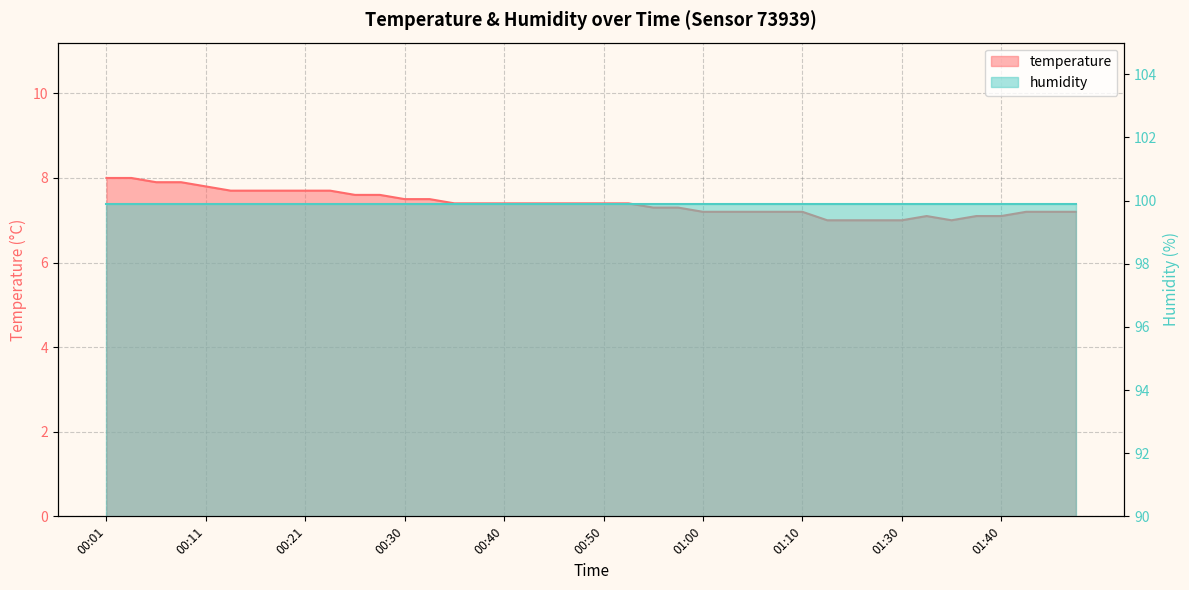

What is the sum of all values?

296.0